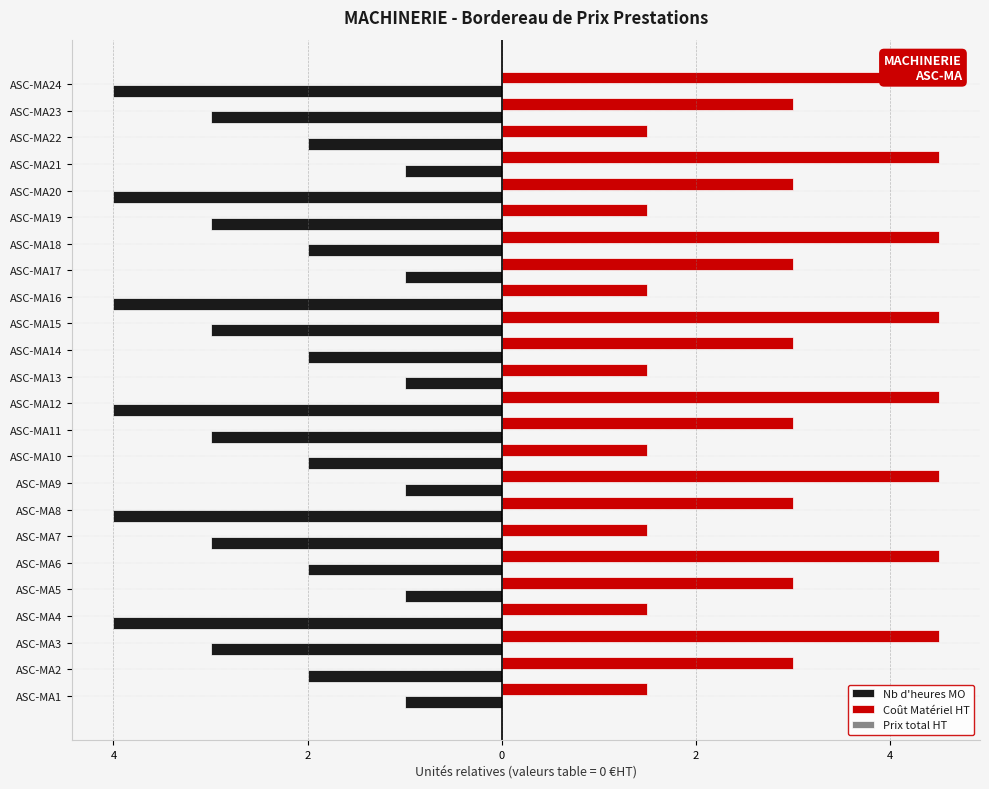

The Coût Matériel HT series shows 7.6 at ASC-MA12. True or false?

False